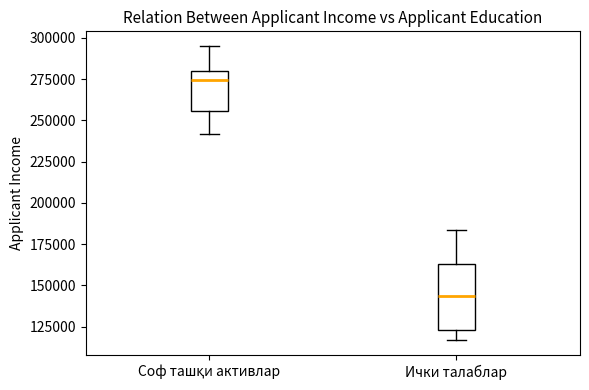

Where is the upper edge of the box for Соф ташқи активлар on the y-axis? The values are not printed on the chart, so give them approximately, as read against the axis.

280000